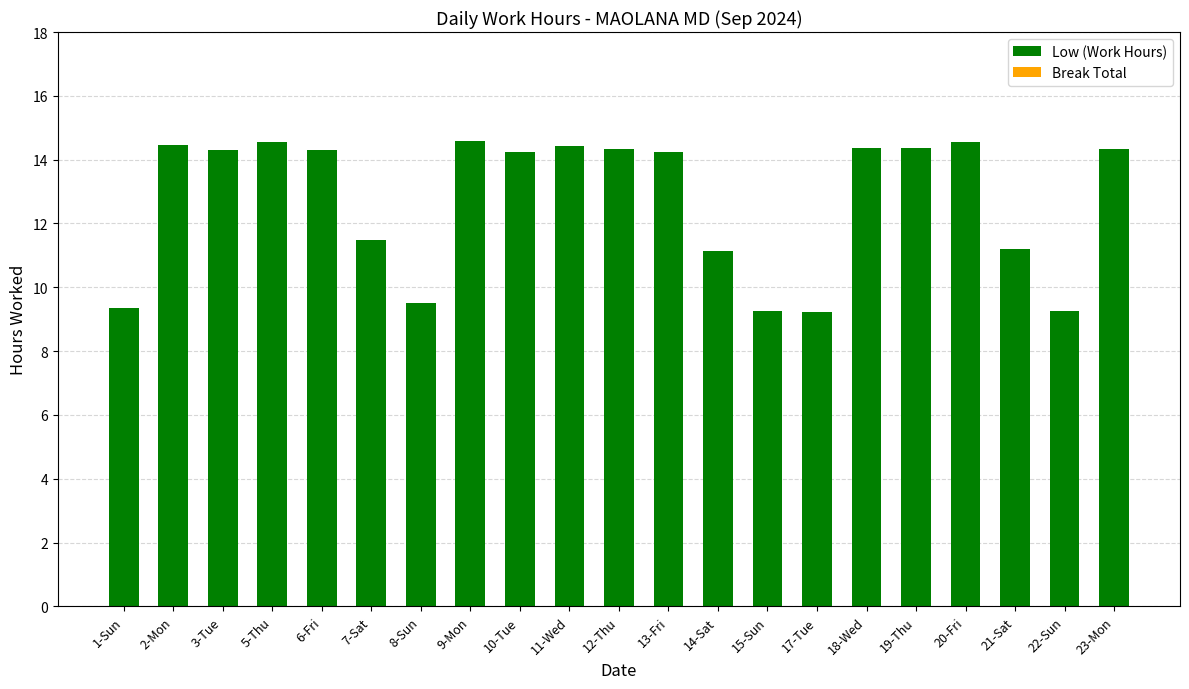

Which has a higher value, 21-Sat or 13-Fri?

13-Fri